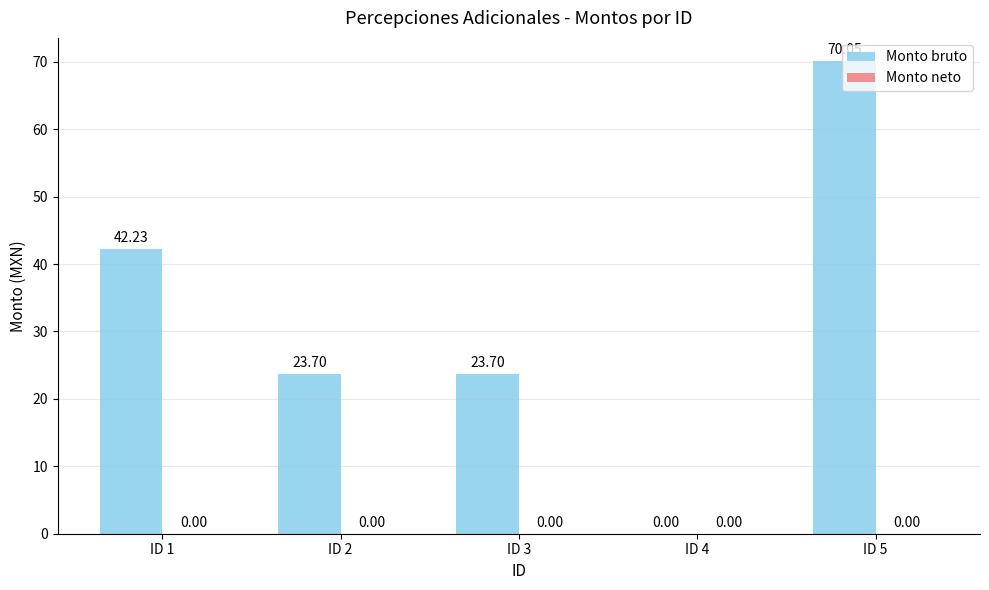

Approximately how many times larger is the value at ID 1 compared to ID 2?

1.8